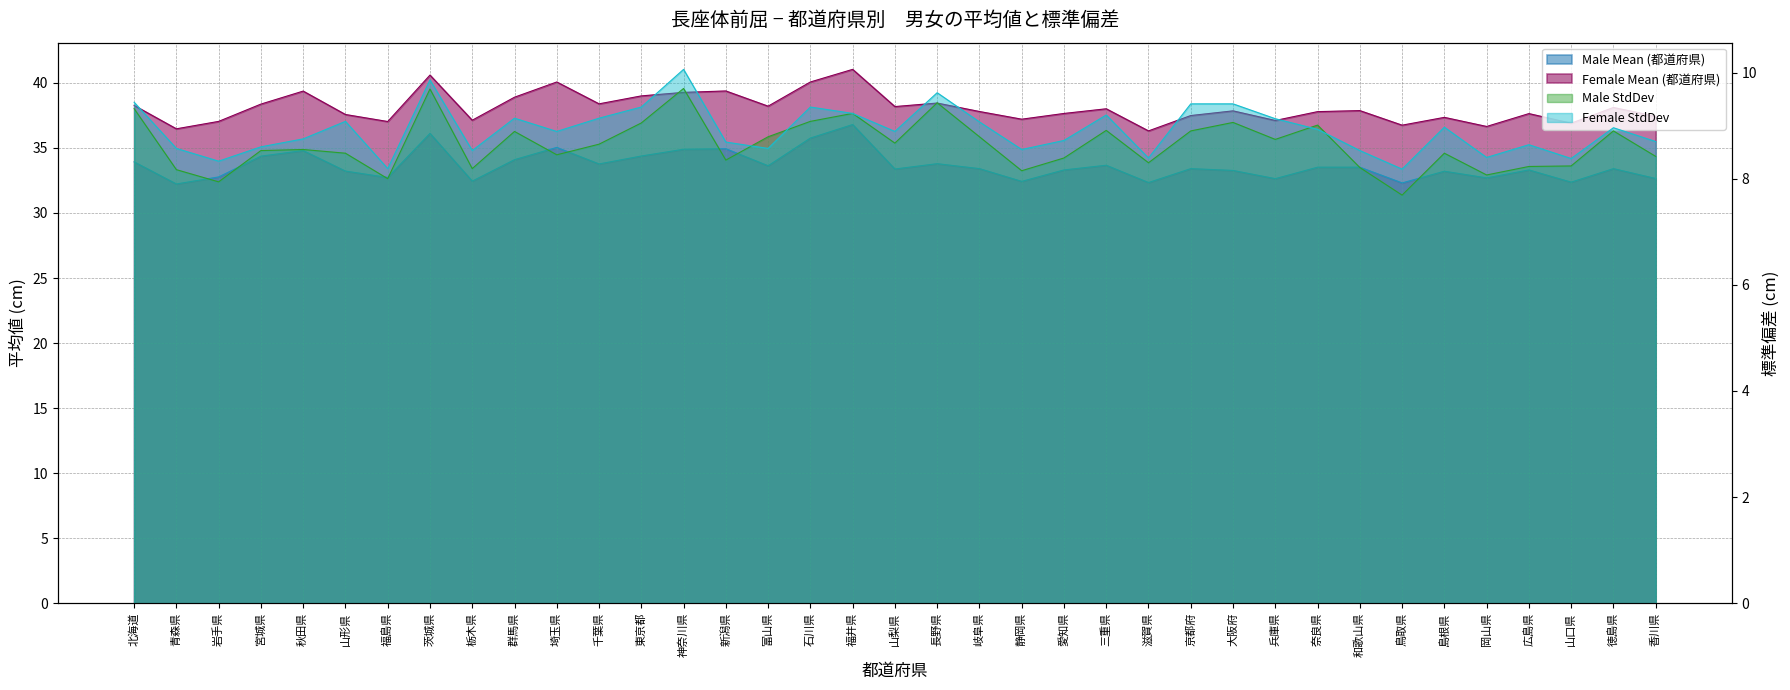

What is the difference between the Female StdDev values at 北海道 and 東京都?

0.1